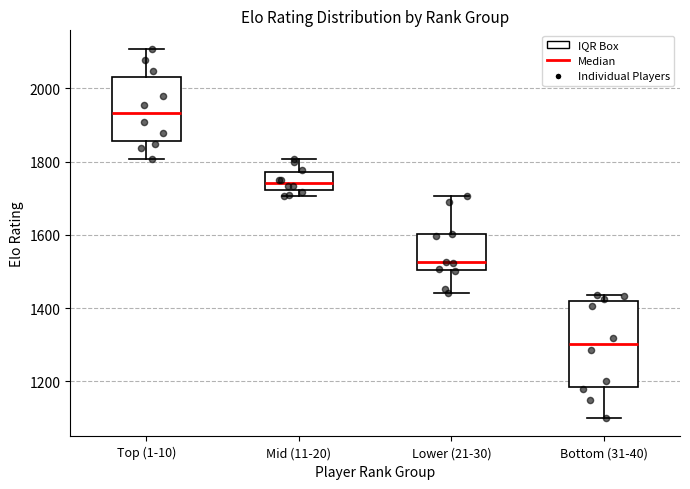

Reading left to right, transcribe this box plot: for each box, give where its median line is, the range the box spans, and where its two whiskers end, as read against the y-axis. The values are not printed on the chart, so give them approximately, as read against the axis.

Top (1-10): median 1940, box 1860 to 2040, whiskers 1800 to 2100
Mid (11-20): median 1740, box 1720 to 1780, whiskers 1700 to 1800
Lower (21-30): median 1520, box 1500 to 1600, whiskers 1440 to 1700
Bottom (31-40): median 1300, box 1180 to 1420, whiskers 1100 to 1440